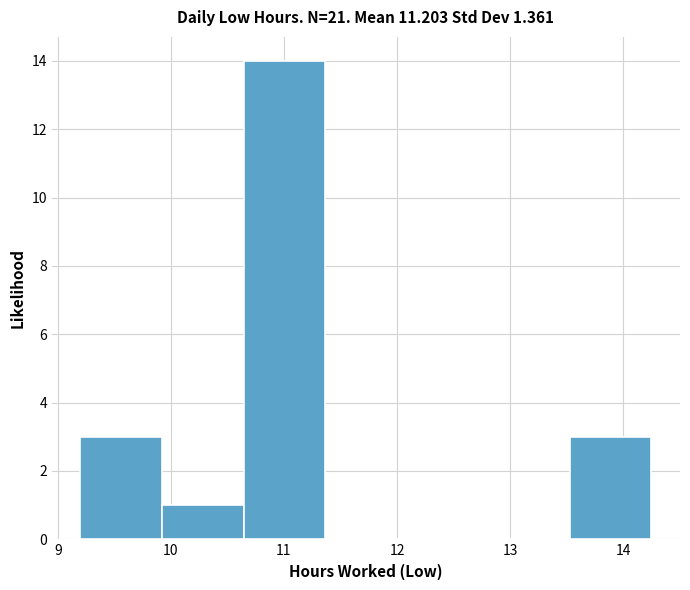

Which range on the x-axis has the tallest bar?

10.6 to 11.4